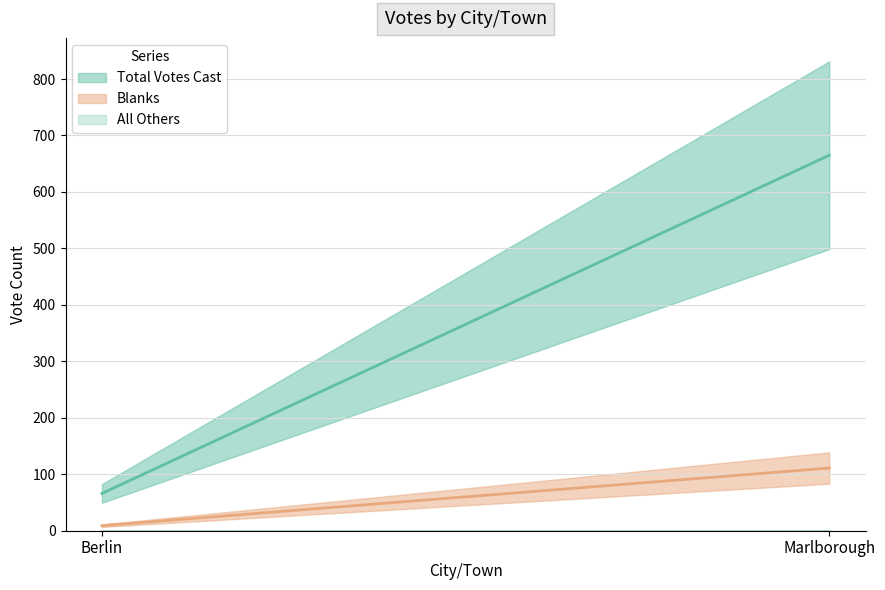

Between Marlborough and Berlin, which is larger?

Marlborough